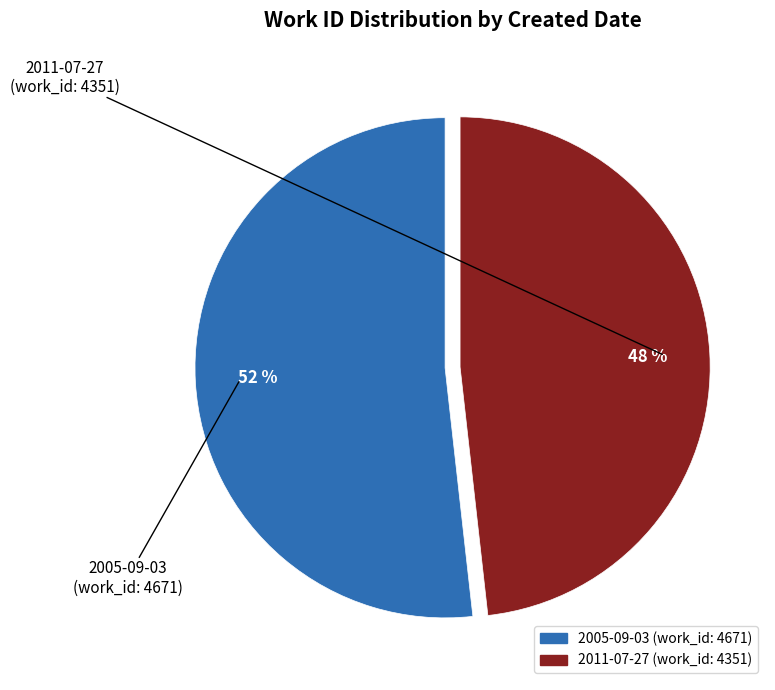

Combined, do 2011-07-27 and 2005-09-03 account for over 50%?

Yes